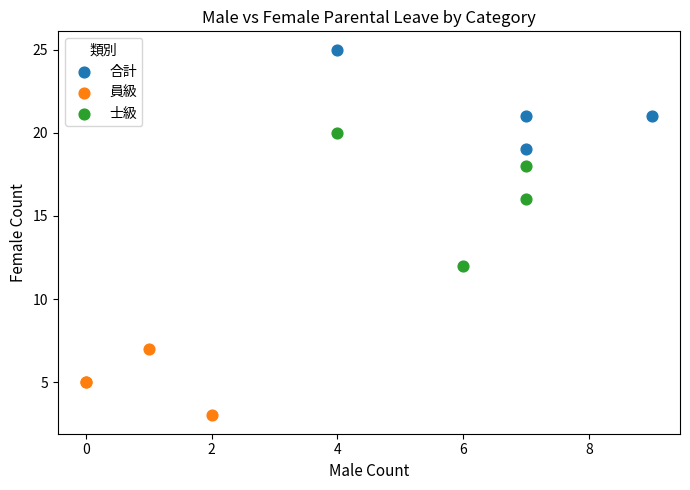

Which series reaches the minimum Y coordinate?

員級